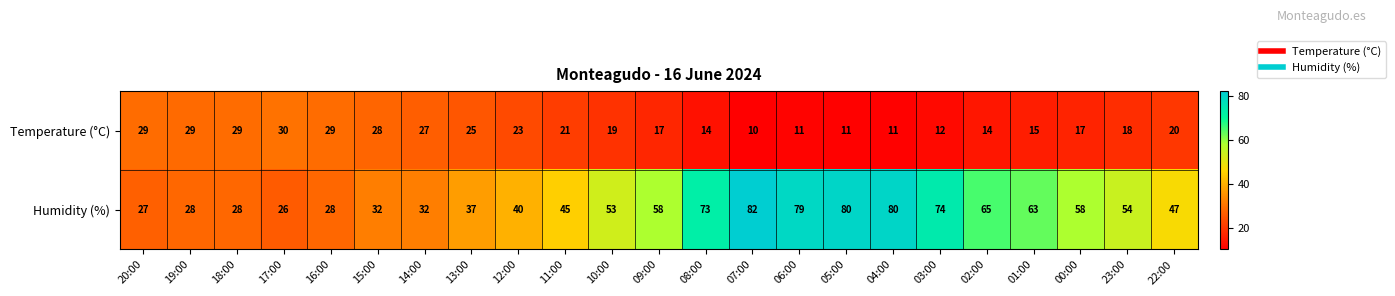

What is the difference between the Humidity (%) values at 02:00 and 06:00?

14